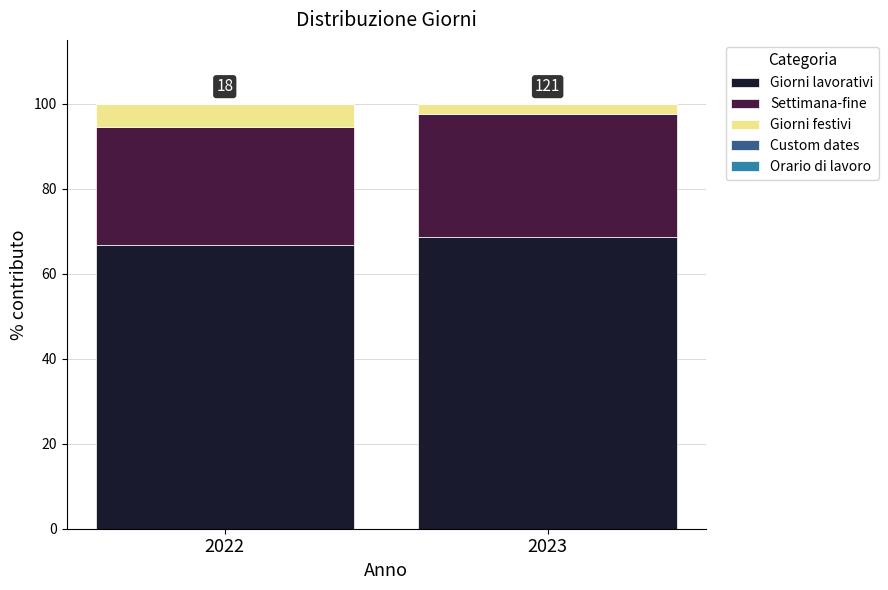

The value of Giorni lavorativi at 2022 is 94.1. True or false?

False